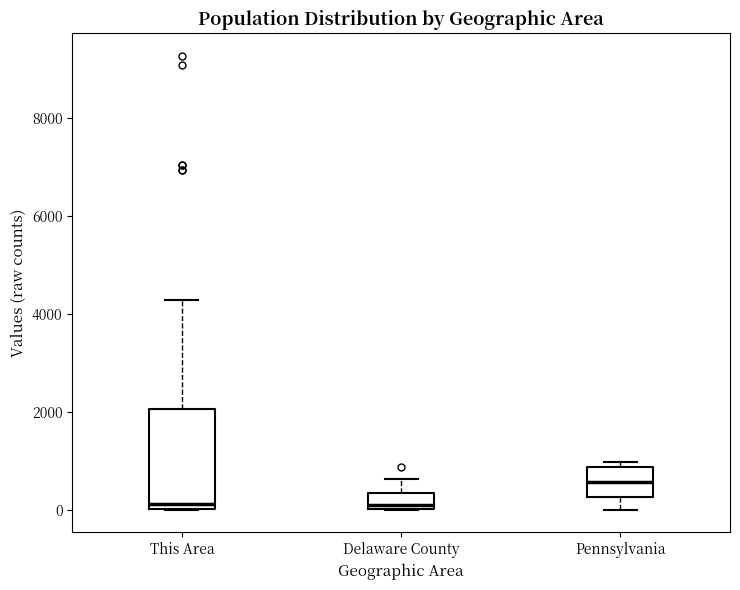

Where does the lower whisker of the box for Pennsylvania end on the y-axis? The values are not printed on the chart, so give them approximately, as read against the axis.

0